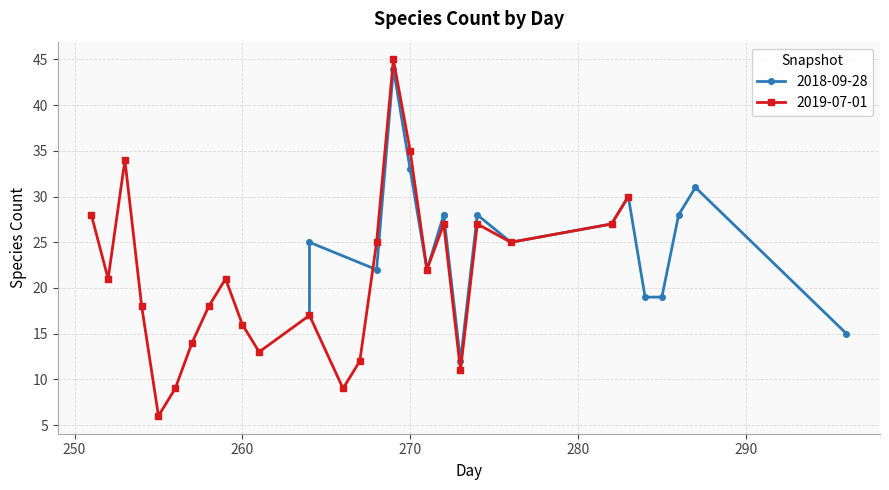

What is the highest value of the 2019-07-01 series?

45